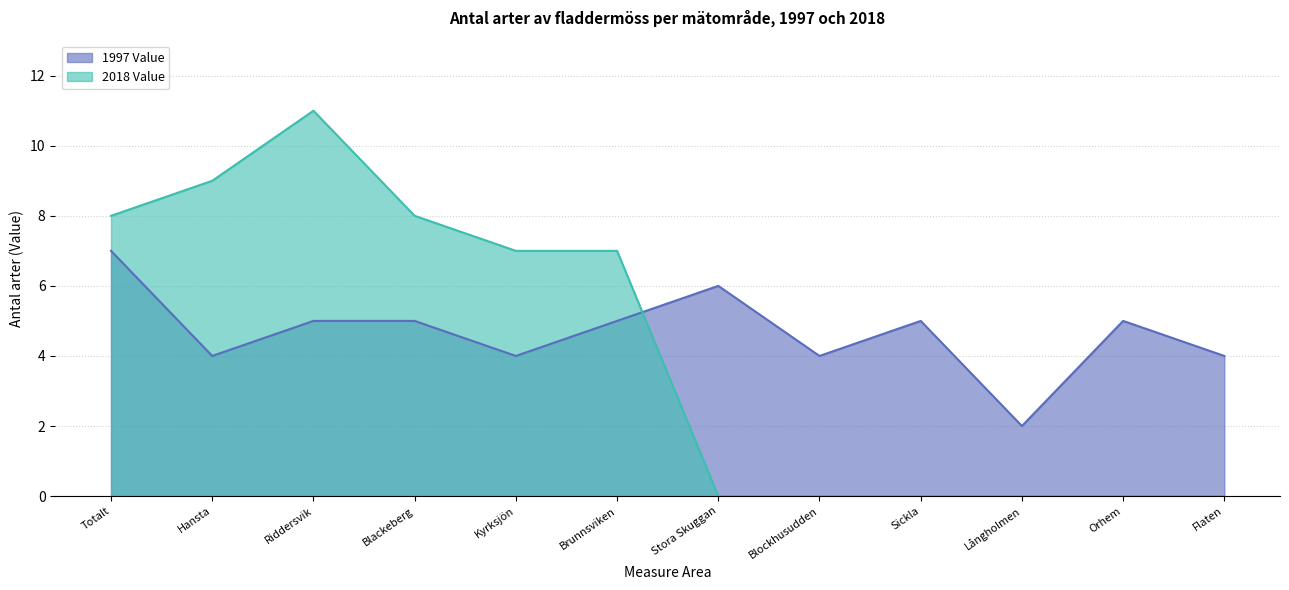

How many values in the 2018 Value series are below 7?

6